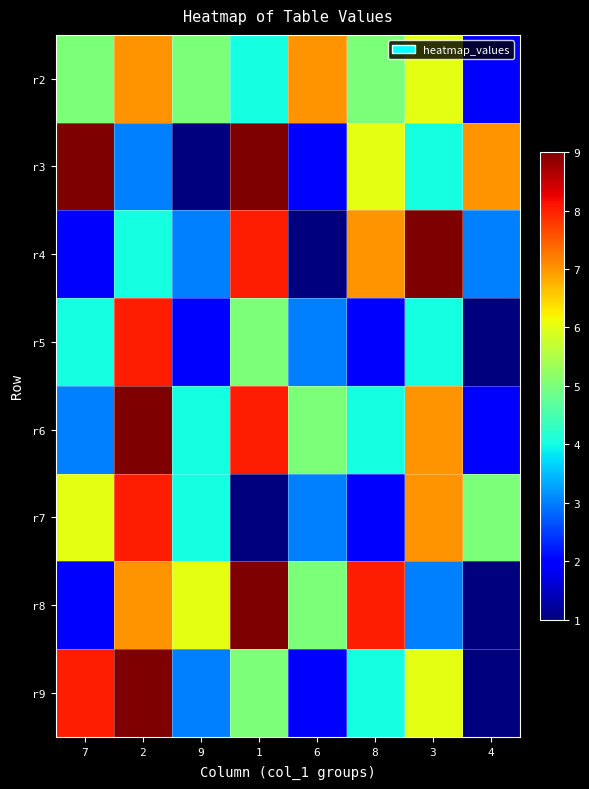

Reading left to right, transcribe all the data shown in this chart.

r2: 7=5	2=7	9=5	1=4	6=7	8=5	3=6	4=2
r3: 7=9	2=3	9=1	1=9	6=2	8=6	3=4	4=7
r4: 7=2	2=4	9=3	1=8	6=1	8=7	3=9	4=3
r5: 7=4	2=8	9=2	1=5	6=3	8=2	3=4	4=1
r6: 7=3	2=9	9=4	1=8	6=5	8=4	3=7	4=2
r7: 7=6	2=8	9=4	1=1	6=3	8=2	3=7	4=5
r8: 7=2	2=7	9=6	1=9	6=5	8=8	3=3	4=1
r9: 7=8	2=9	9=3	1=5	6=2	8=4	3=6	4=1